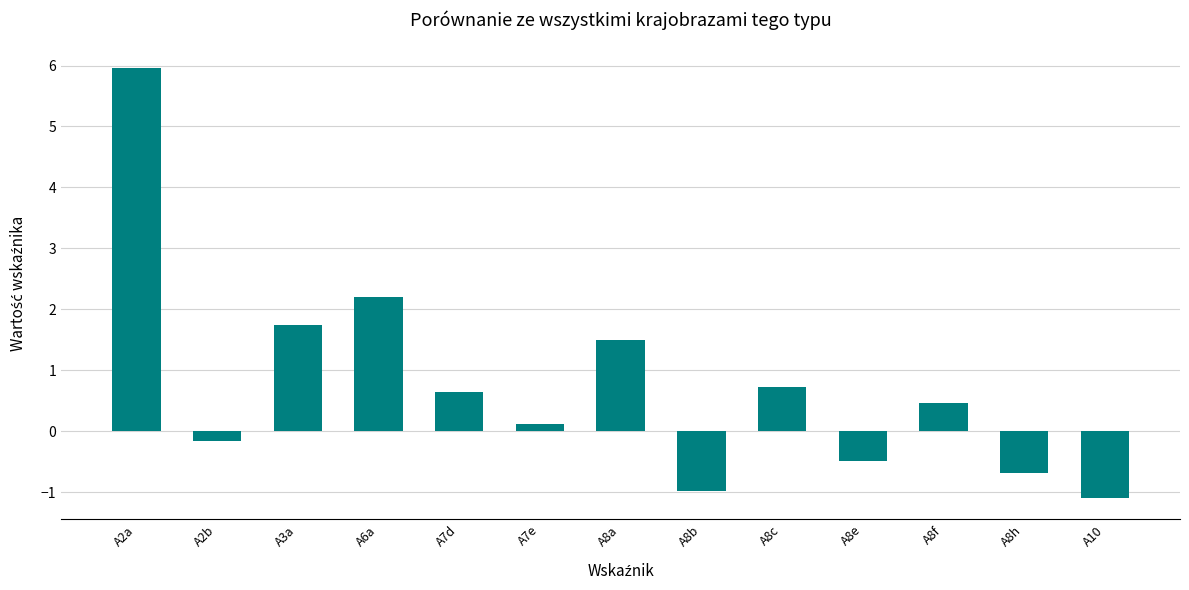

At which label does the data first exceed 0?

A2a